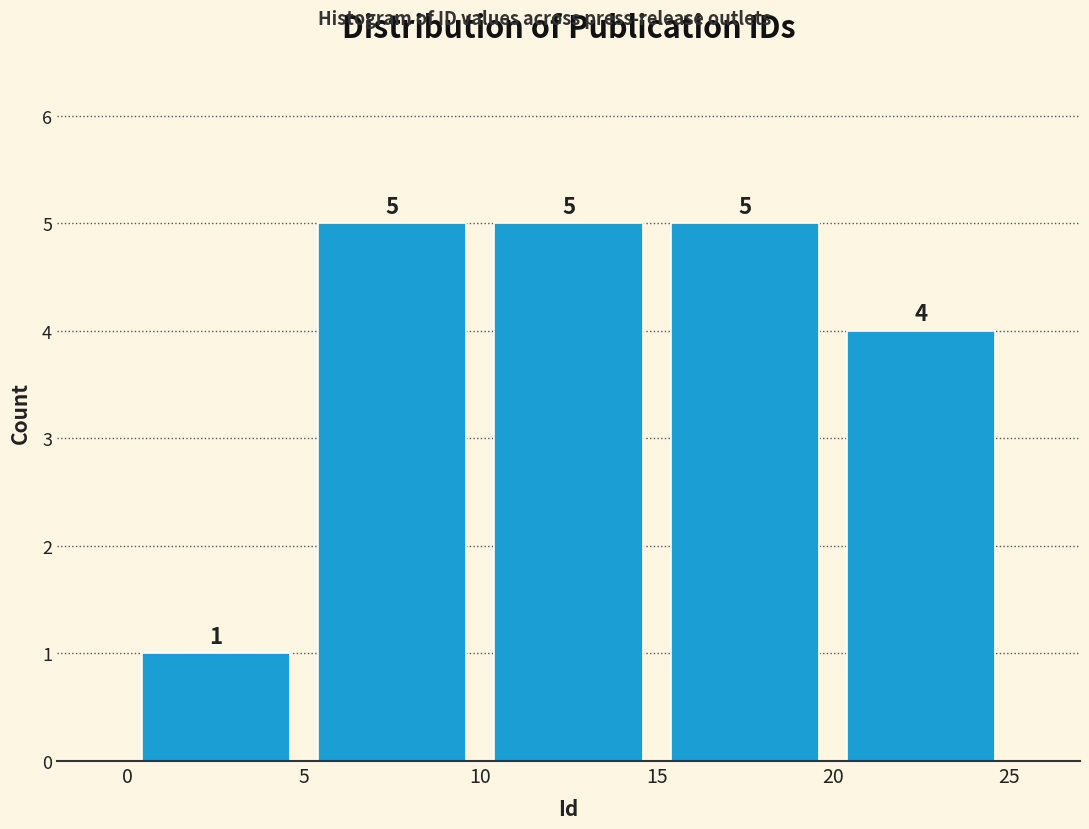

What is the height of the bar covering 10 to 15 on the x-axis?

5